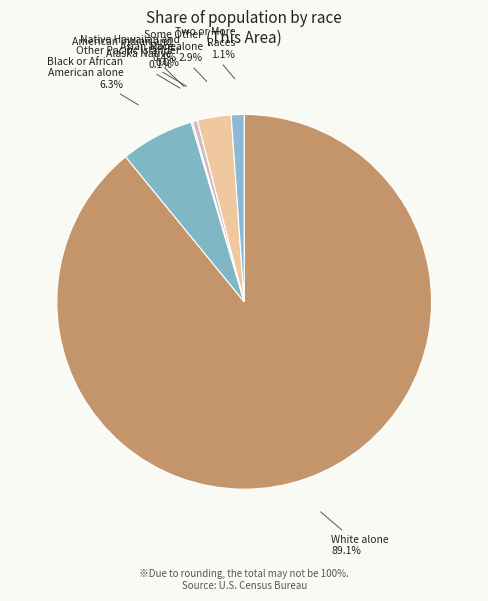

How many segments does this pie chart have?

7